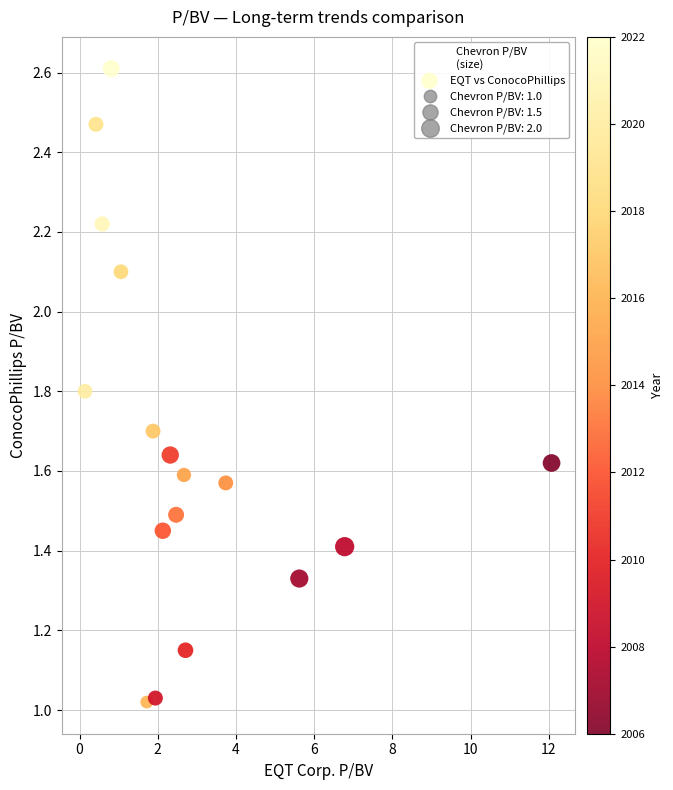

What is the range of X values (max minus min)?

11.9